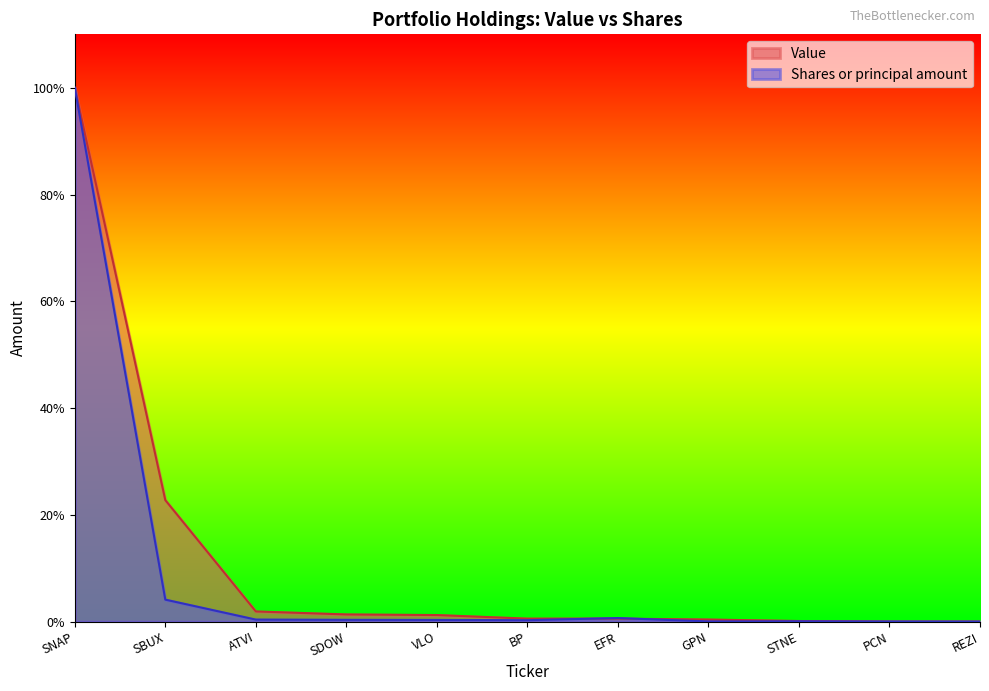

True or false: Shares or principal amount has a value of 0.5 at BP.

False